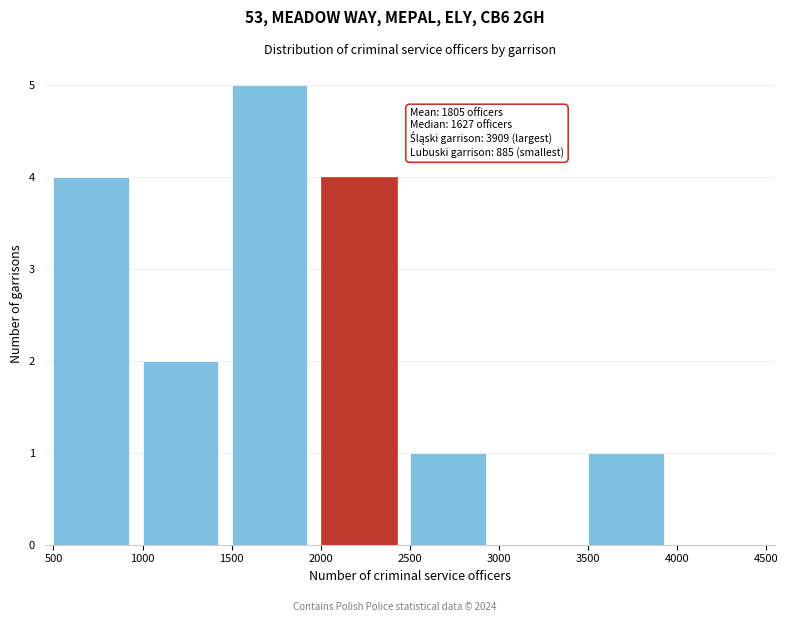

Which range on the x-axis has the tallest bar?

1500 to 2000